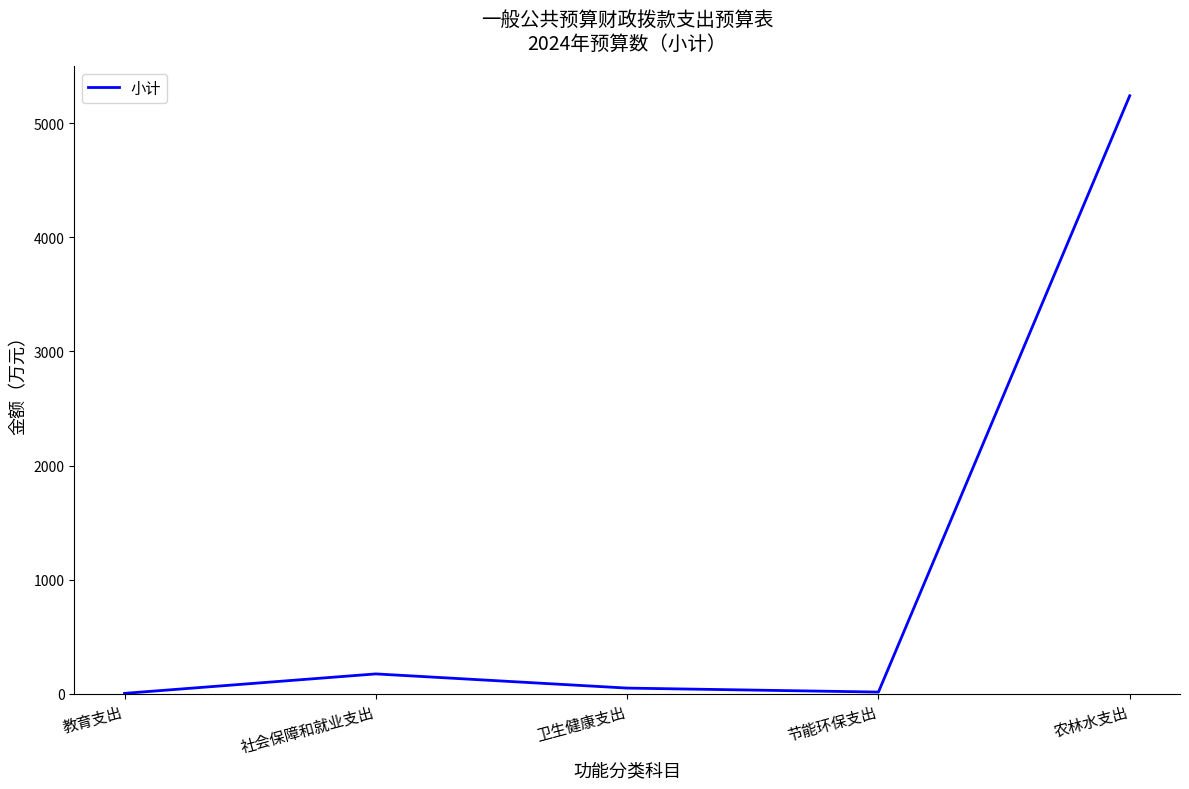

What is the greatest value displayed?

5241.4